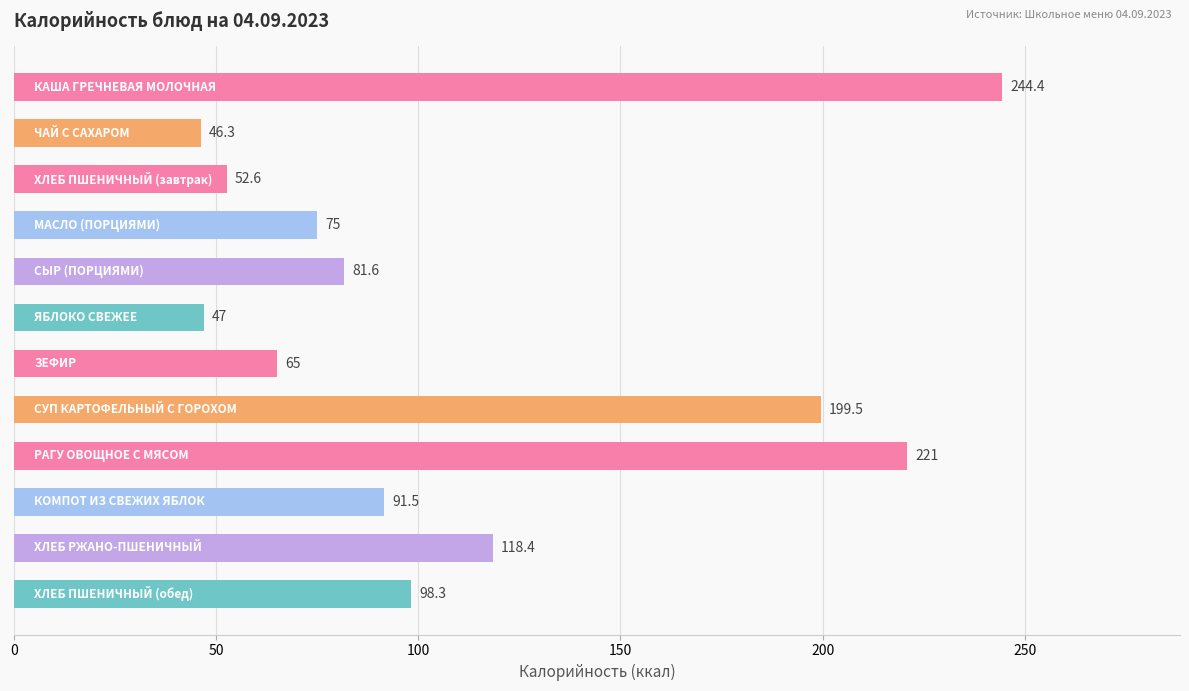

What is the smallest value displayed?

46.3